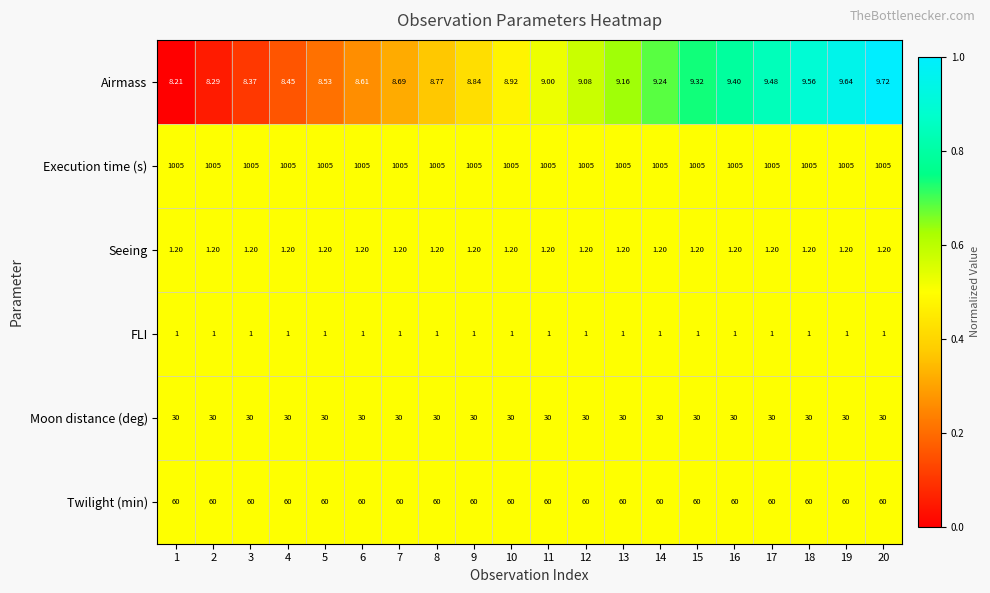

Is the value of Seeing at 1 greater than the value of Execution time (s) at 11?

No